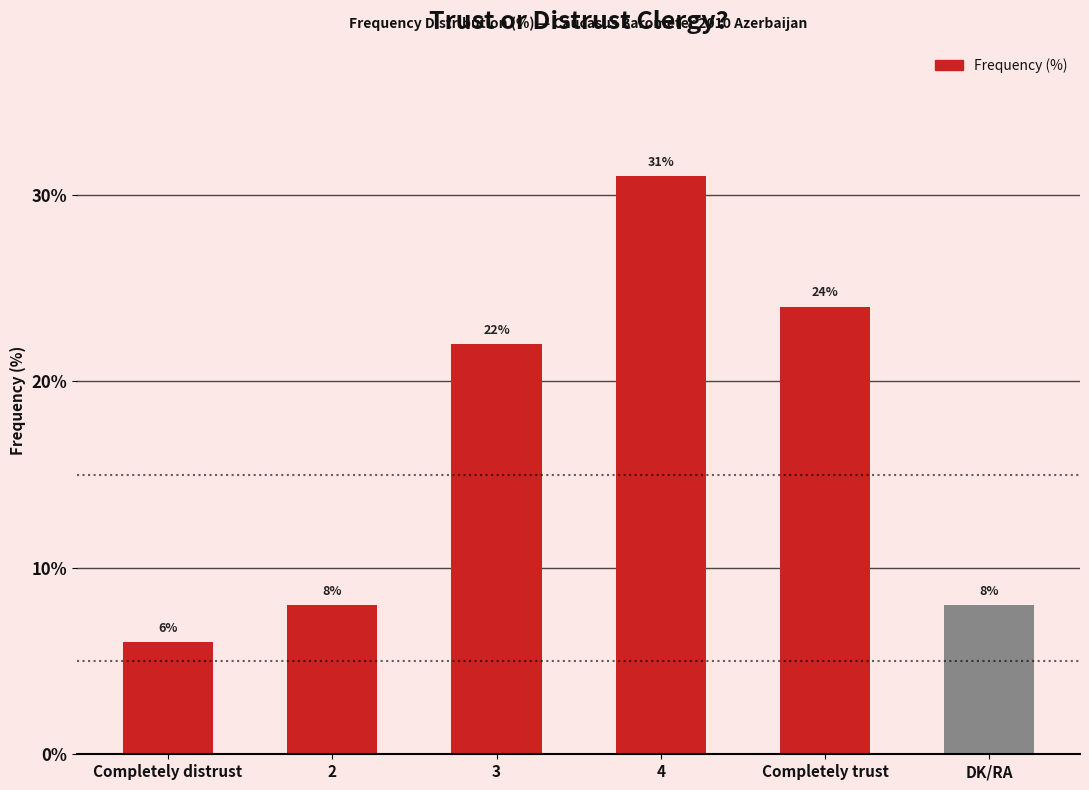

Does the chart contain any negative values?

No